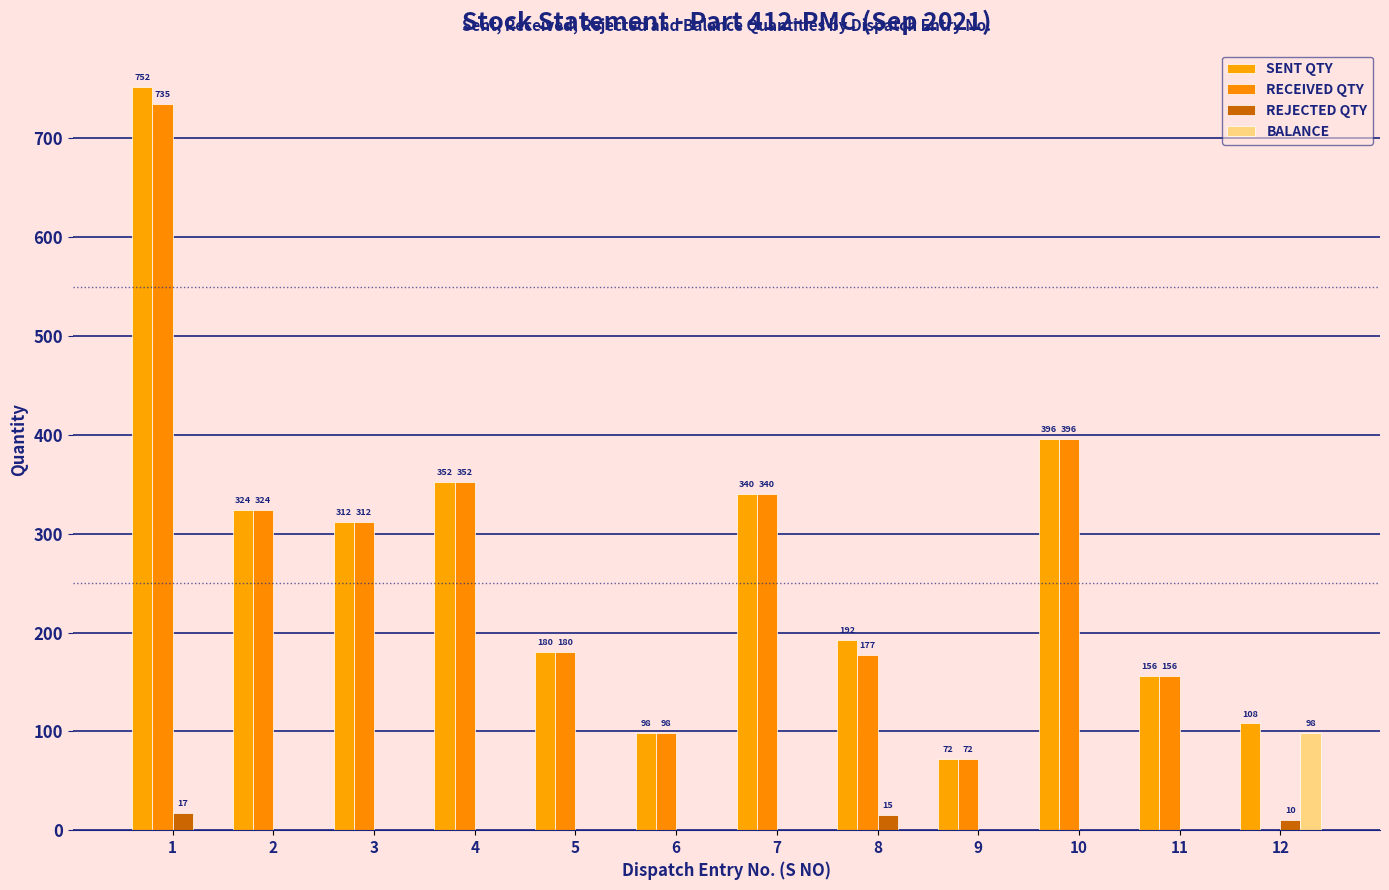

The BALANCE series shows -40 at 11. True or false?

False